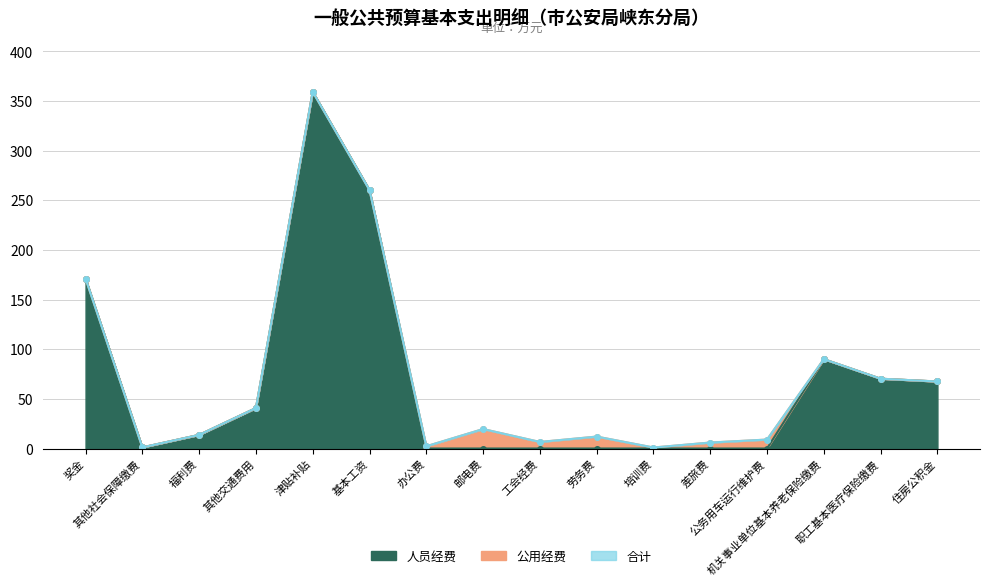

What is the maximum value for 人员经费?

359.3